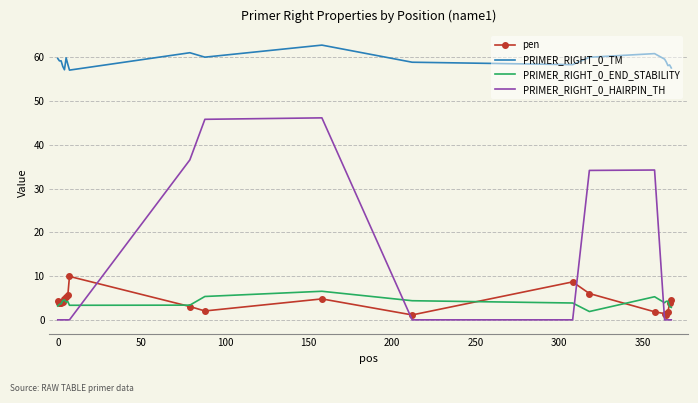

Which series has the widest spread of values?

PRIMER_RIGHT_0_HAIRPIN_TH